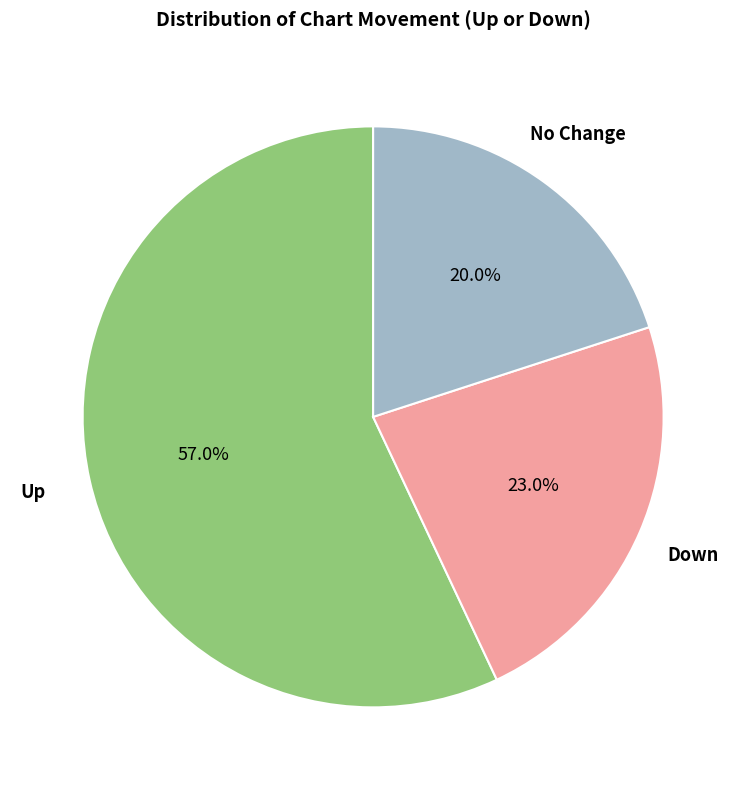

How many slices are in this pie chart?

3